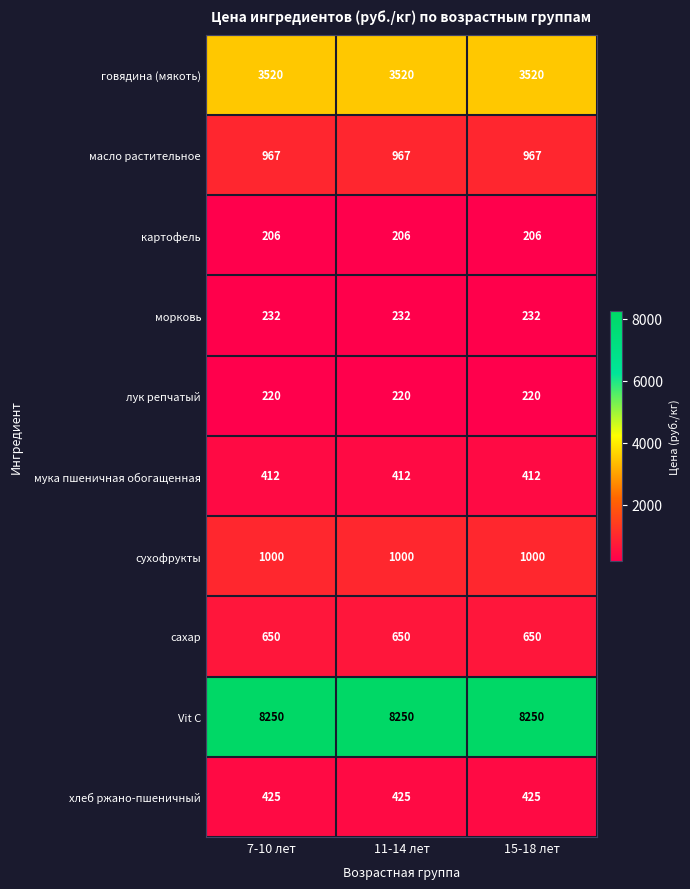

What value does the мука пшеничная обогащенная series have at 7-10 лет?

412